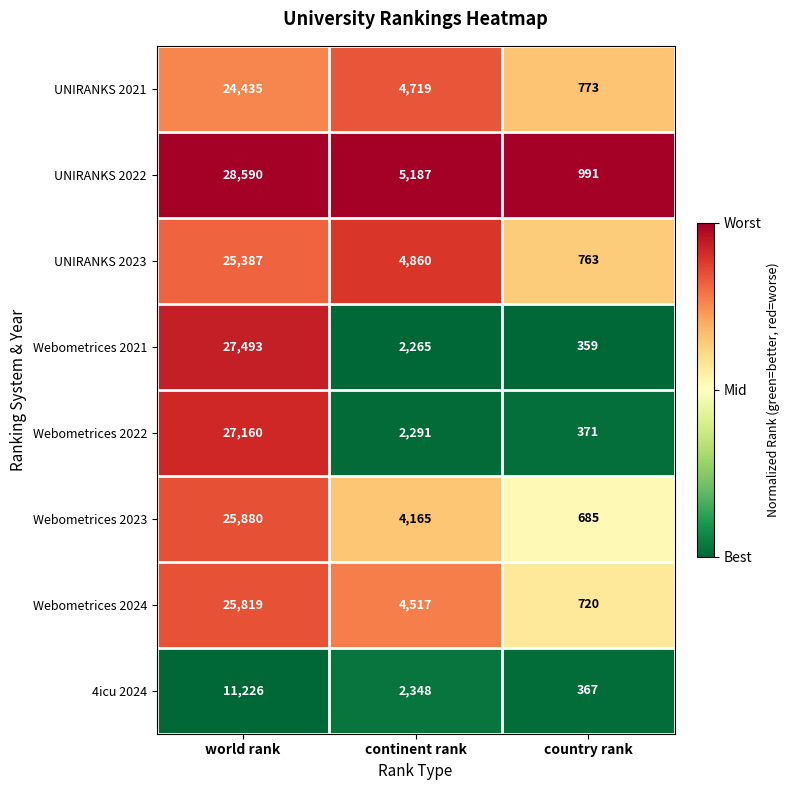

What is the total value across all series at continent rank?

30352